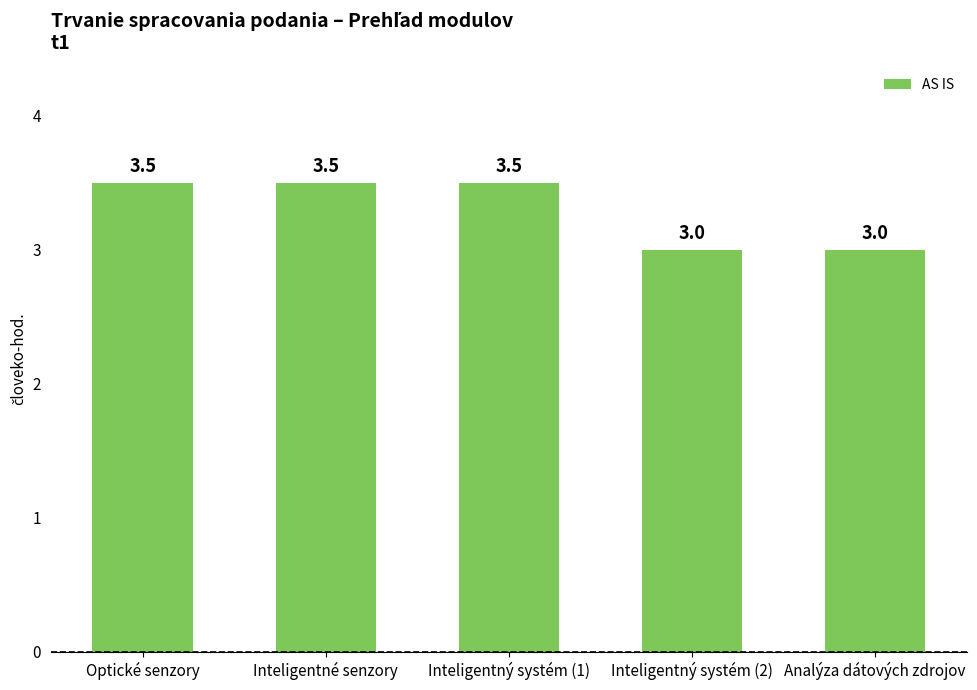

Reading left to right, transcribe all the data shown in this chart.

3.5	3.5	3.5	3.0	3.0